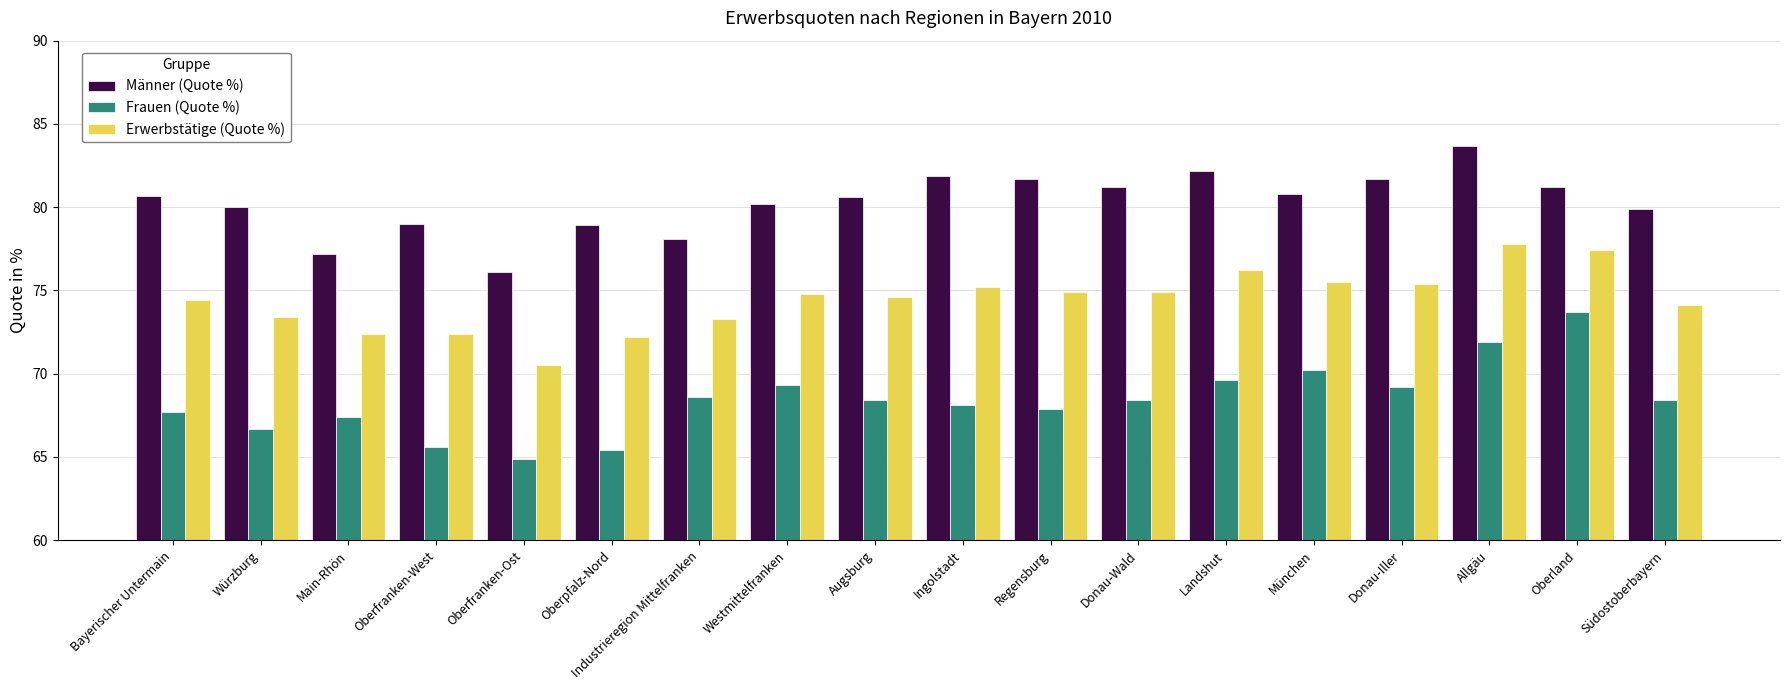

What is the spread (max minus min) of values at Industrieregion Mittelfranken?

9.5